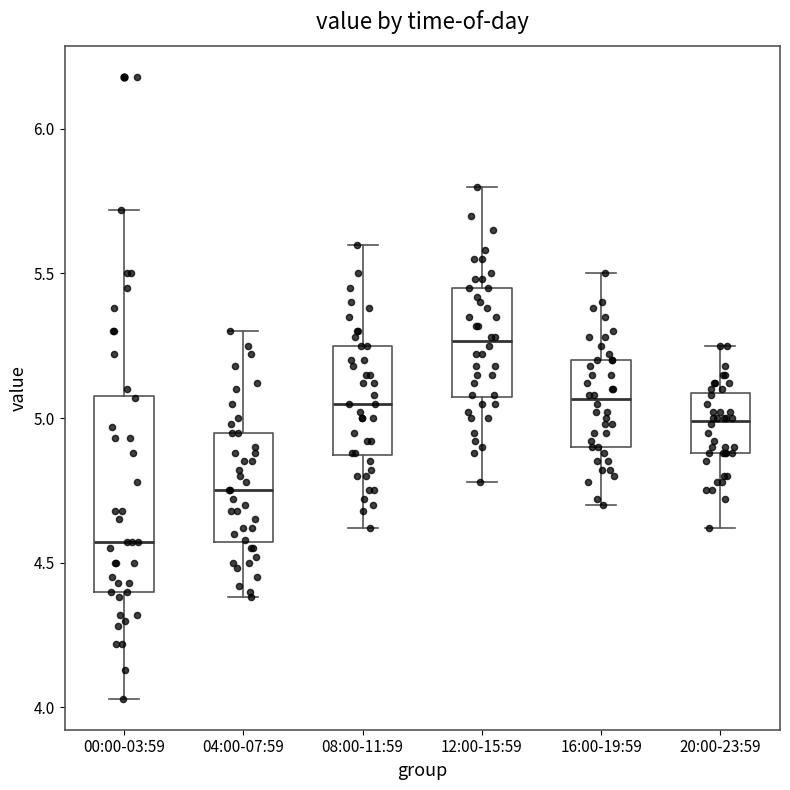

Reading left to right, read every box against the y-axis: the position of its median line, the range the box covers, and the ends of its whiskers. The values are not printed on the chart, so give them approximately, as read against the axis.

00:00-03:59: median 4.55, box 4.40 to 5.10, whiskers 4.05 to 5.70
04:00-07:59: median 4.75, box 4.55 to 4.95, whiskers 4.40 to 5.30
08:00-11:59: median 5.05, box 4.85 to 5.25, whiskers 4.60 to 5.60
12:00-15:59: median 5.25, box 5.05 to 5.45, whiskers 4.80 to 5.80
16:00-19:59: median 5.05, box 4.90 to 5.20, whiskers 4.70 to 5.50
20:00-23:59: median 5.00, box 4.90 to 5.10, whiskers 4.60 to 5.25